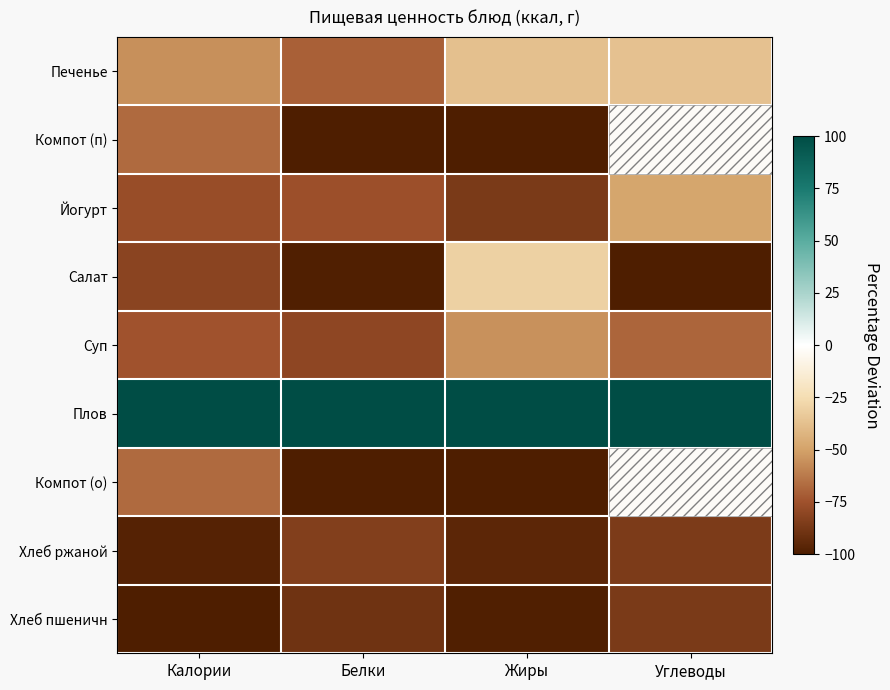

Between Углеводы and Жиры, which is larger?

Углеводы